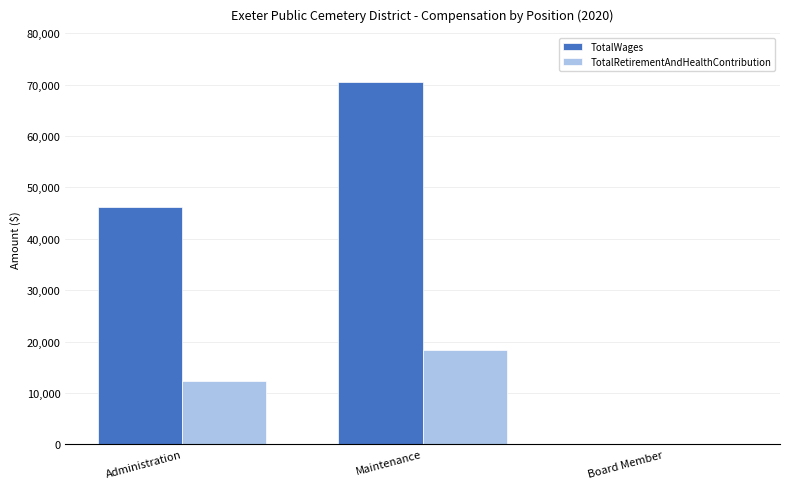

Reading left to right, what are all the values shown in this chart?

TotalWages: Administration=46135	Maintenance=70516	Board Member=0
TotalRetirementAndHealthContribution: Administration=12263	Maintenance=18394	Board Member=0